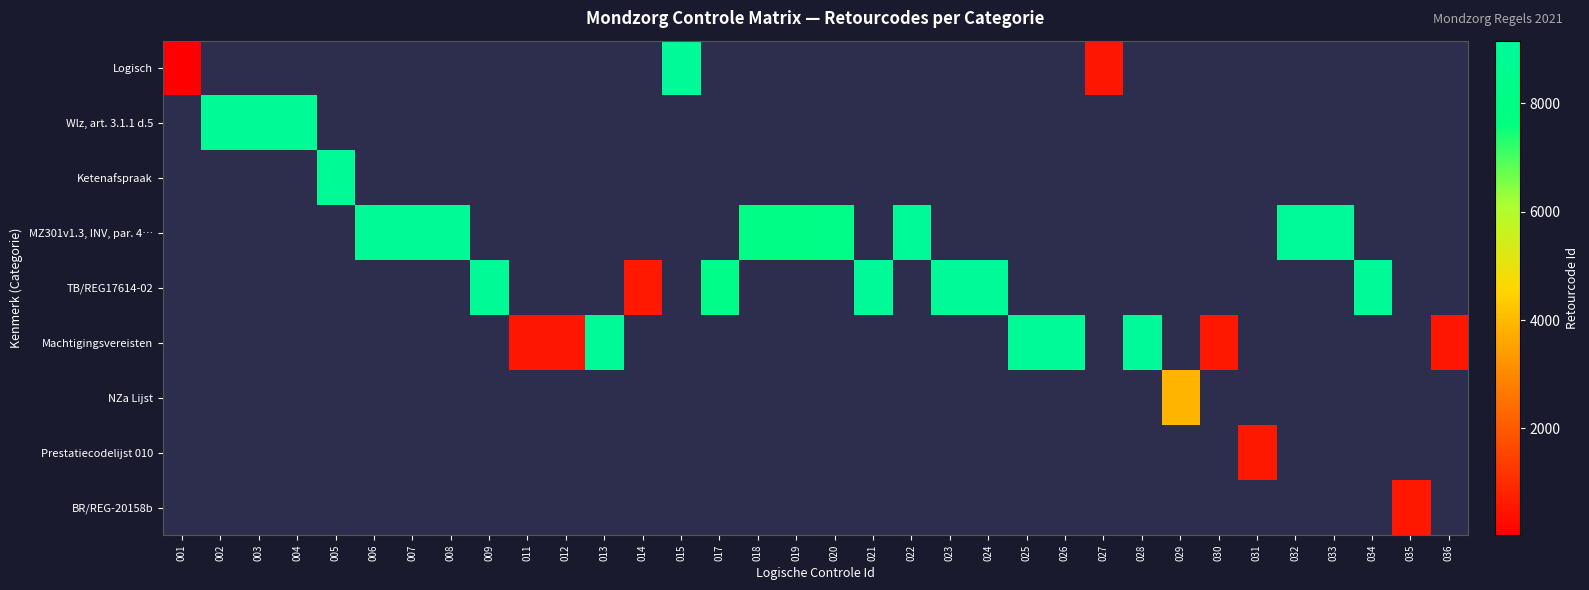

List the labels in order of Machtigingsvereisten value, smallest first.

001, 002, 003, 004, 005, 006, 007, 008, 009, 011, 012, 013, 014, 015, 017, 018, 019, 020, 021, 022, 023, 024, 025, 026, 027, 028, 029, 030, 031, 032, 033, 034, 035, 036